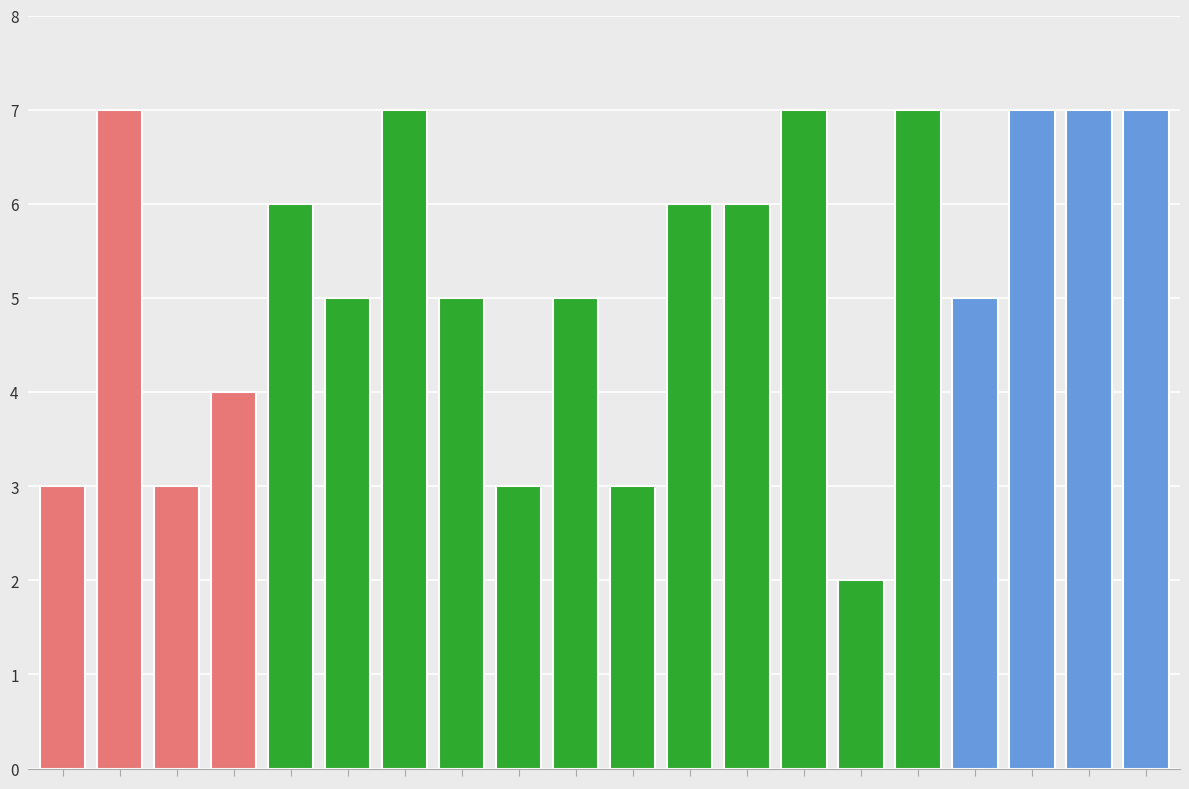

What is the difference between the maximum and minimum values?

5